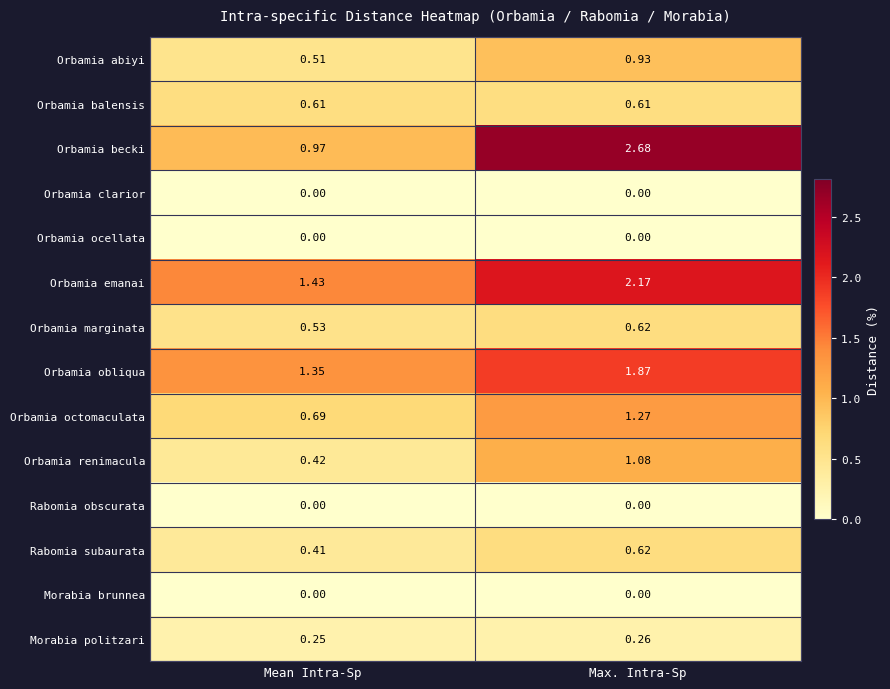

At how many categories does at least one series exceed 1?

2